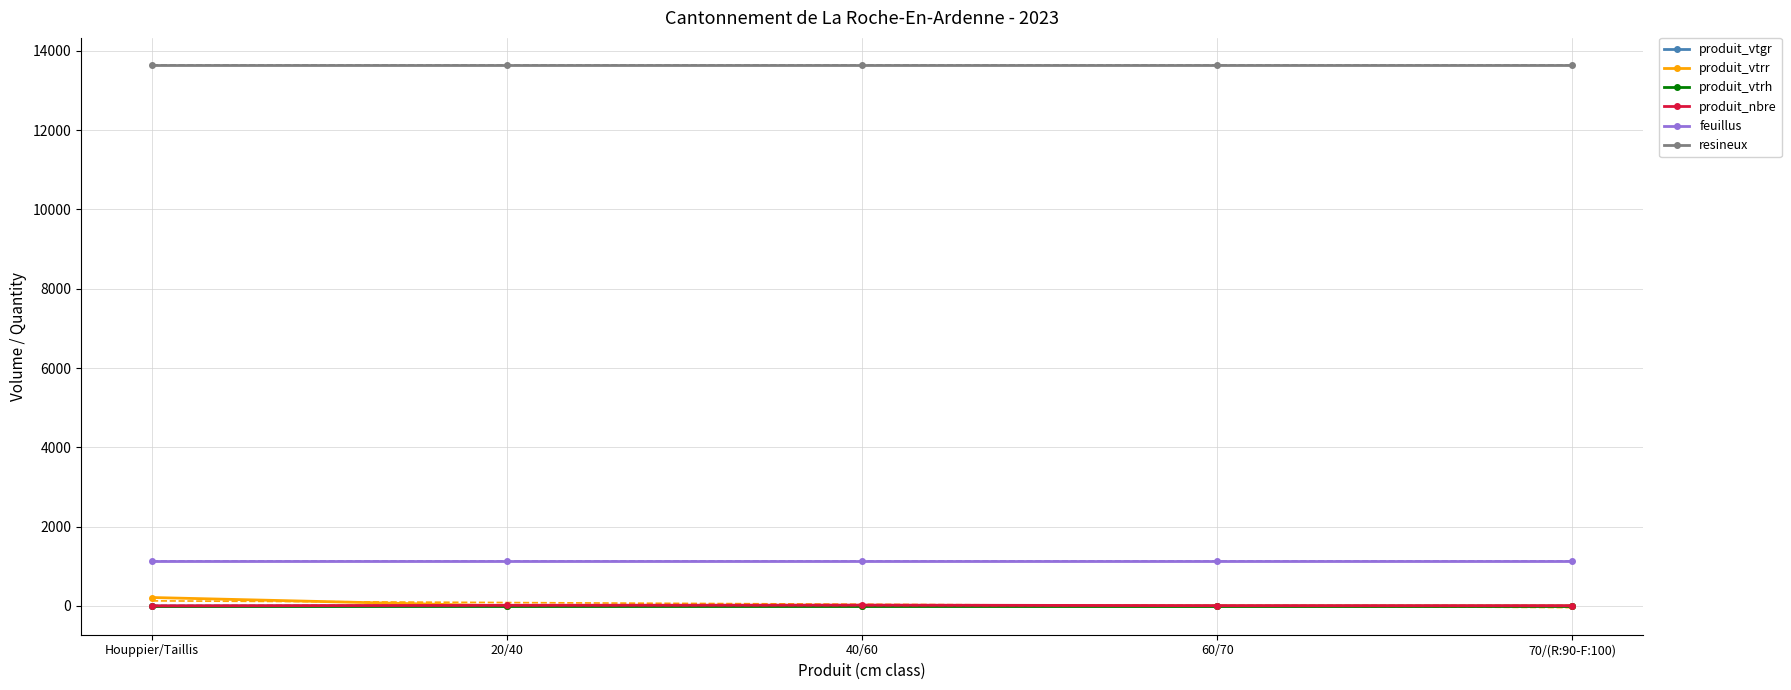

True or false: produit_vtrh and feuillus intersect in this chart.

False